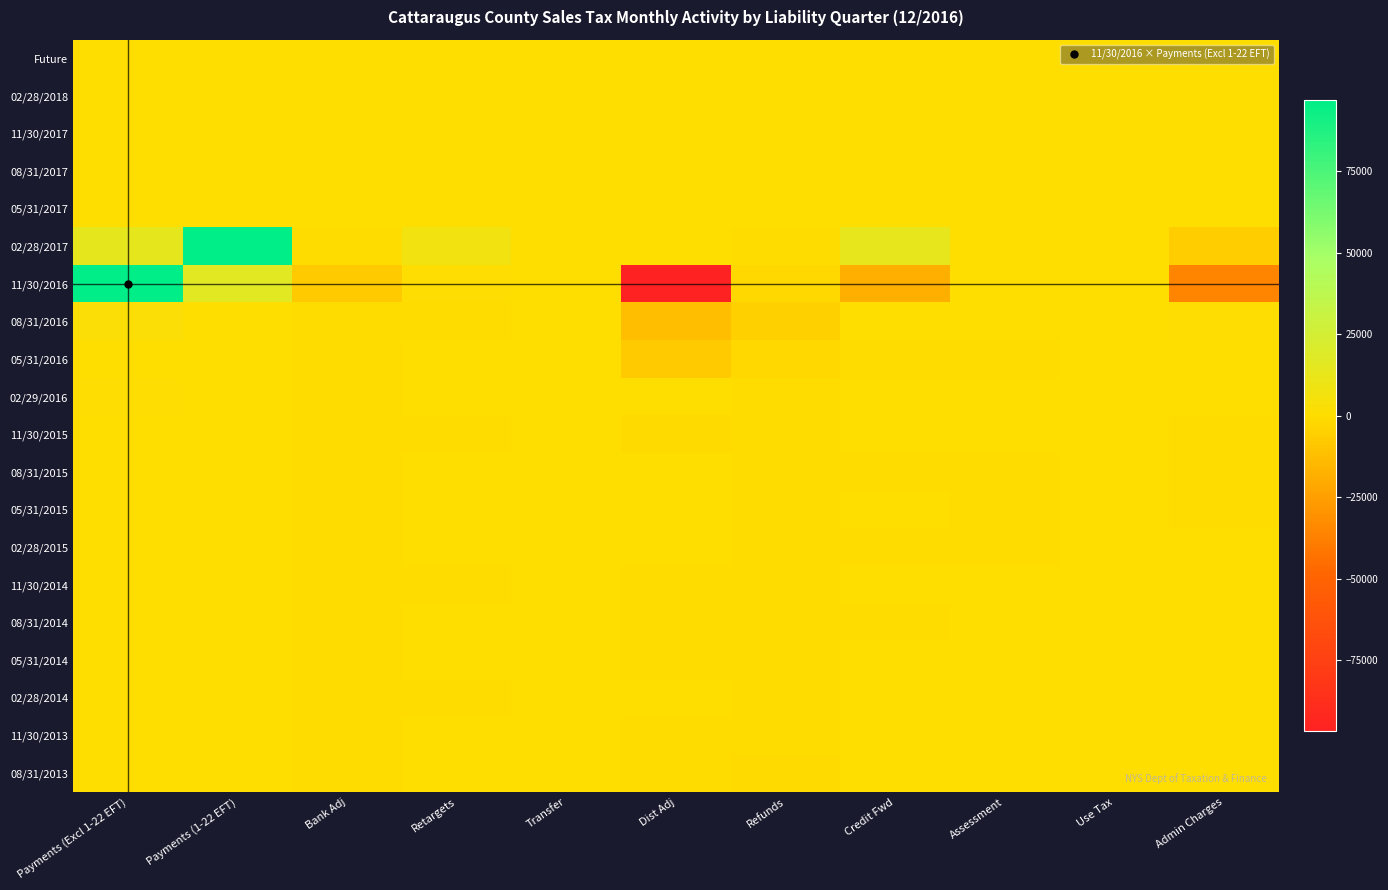

How many series are shown in this chart?

20